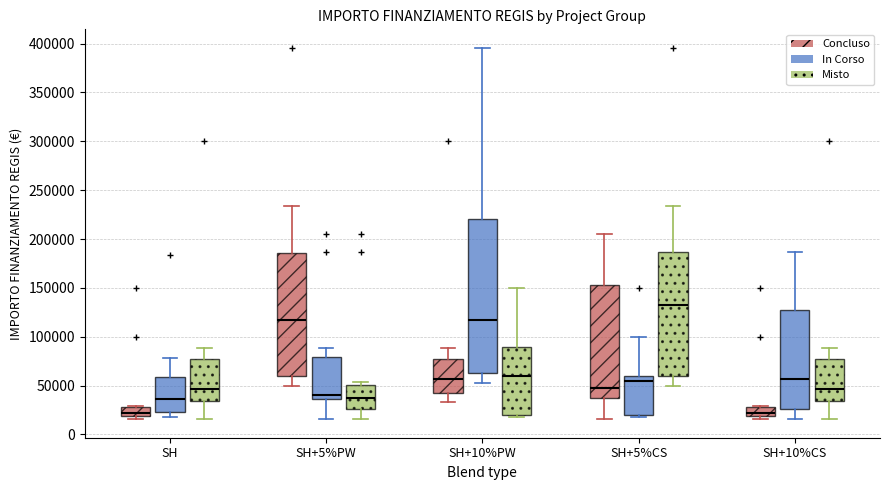

Where does the lower whisker of the box for SH+10%PW (Concluso) end on the y-axis? The values are not printed on the chart, so give them approximately, as read against the axis.

35000